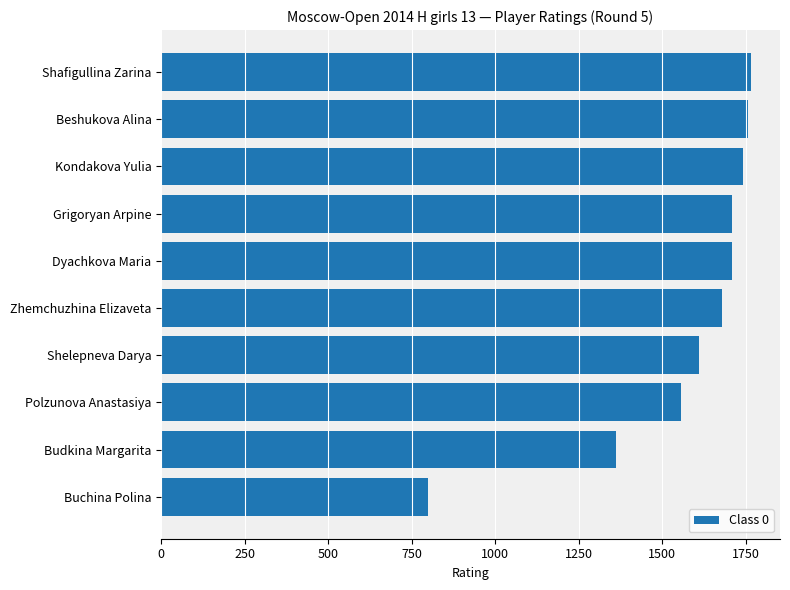

How many bars are there in total?

10